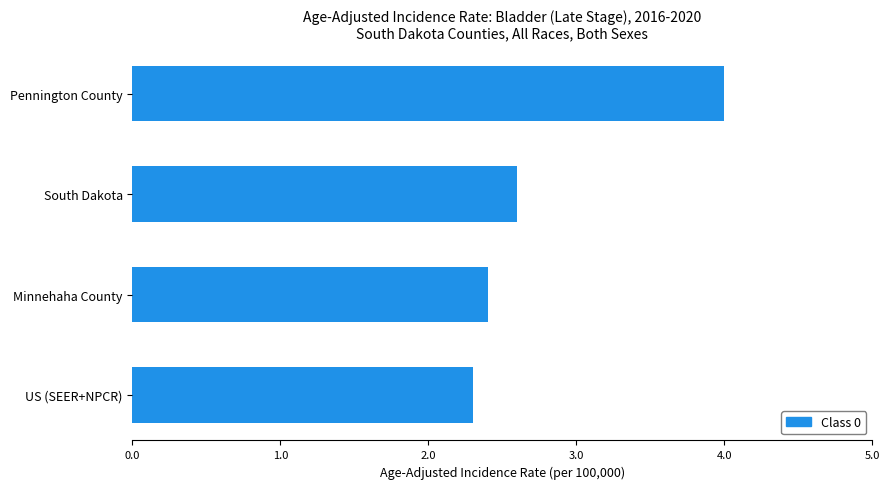

What is the minimum value shown in the chart?

2.3